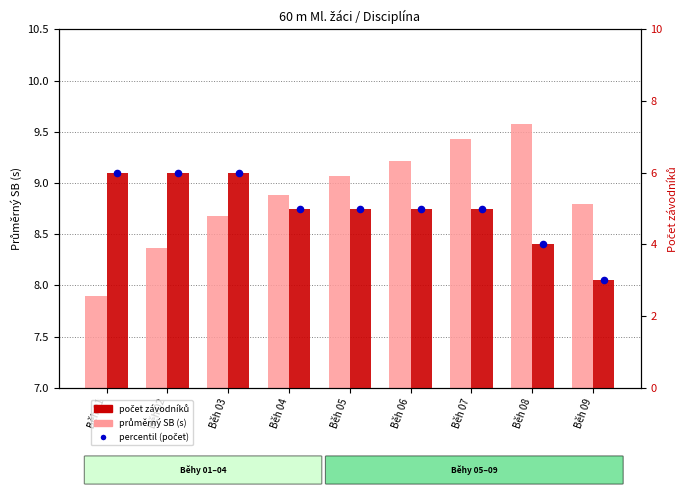

Which series has the largest Y range (max minus min)?

počet závodníků